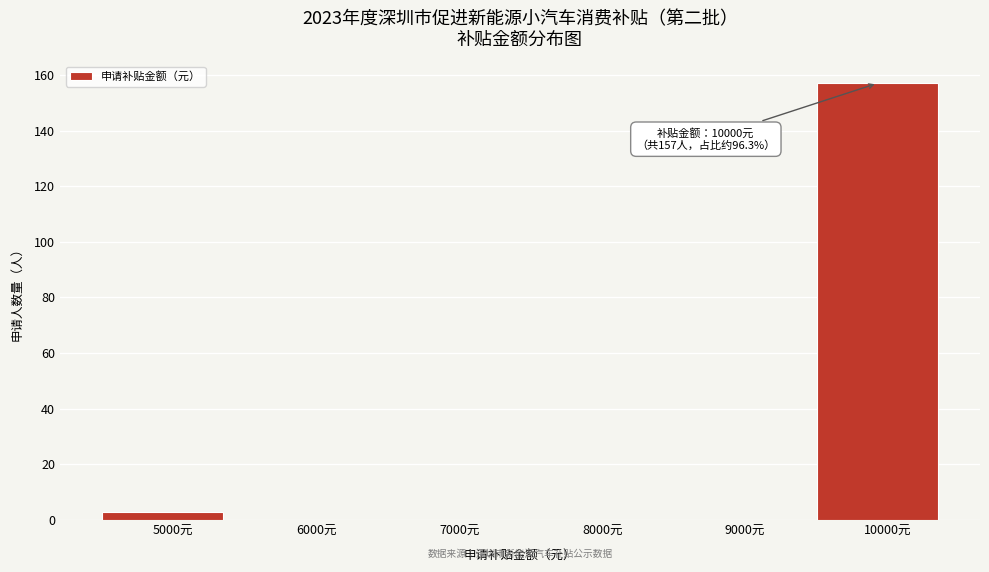

Reading left to right, what are all the values shown in this chart?

5000元=3	6000元=0	7000元=0	8000元=0	9000元=0	10000元=157